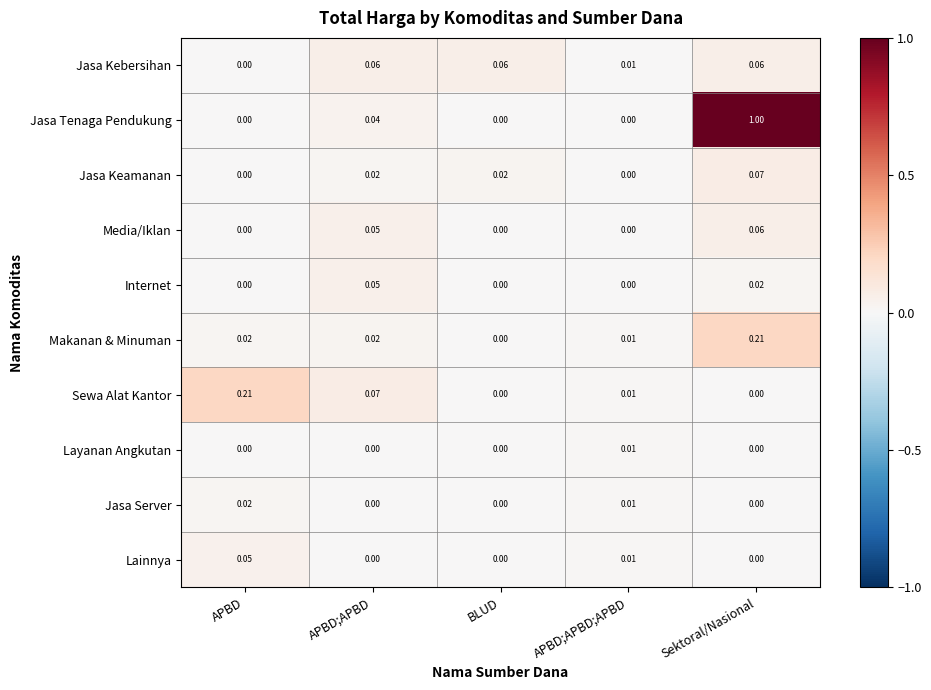

Which series has the largest range (max minus min)?

Jasa Tenaga Pendukung